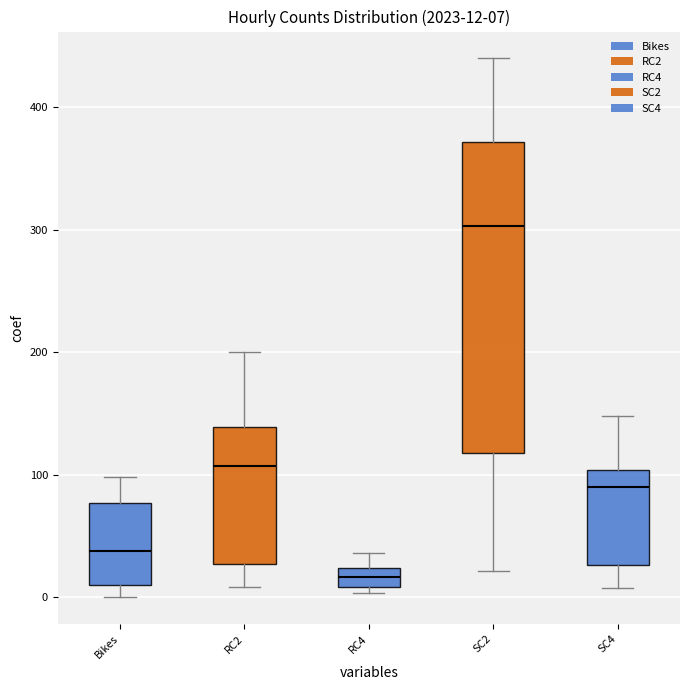

Which box's median line is the lowest?

RC4